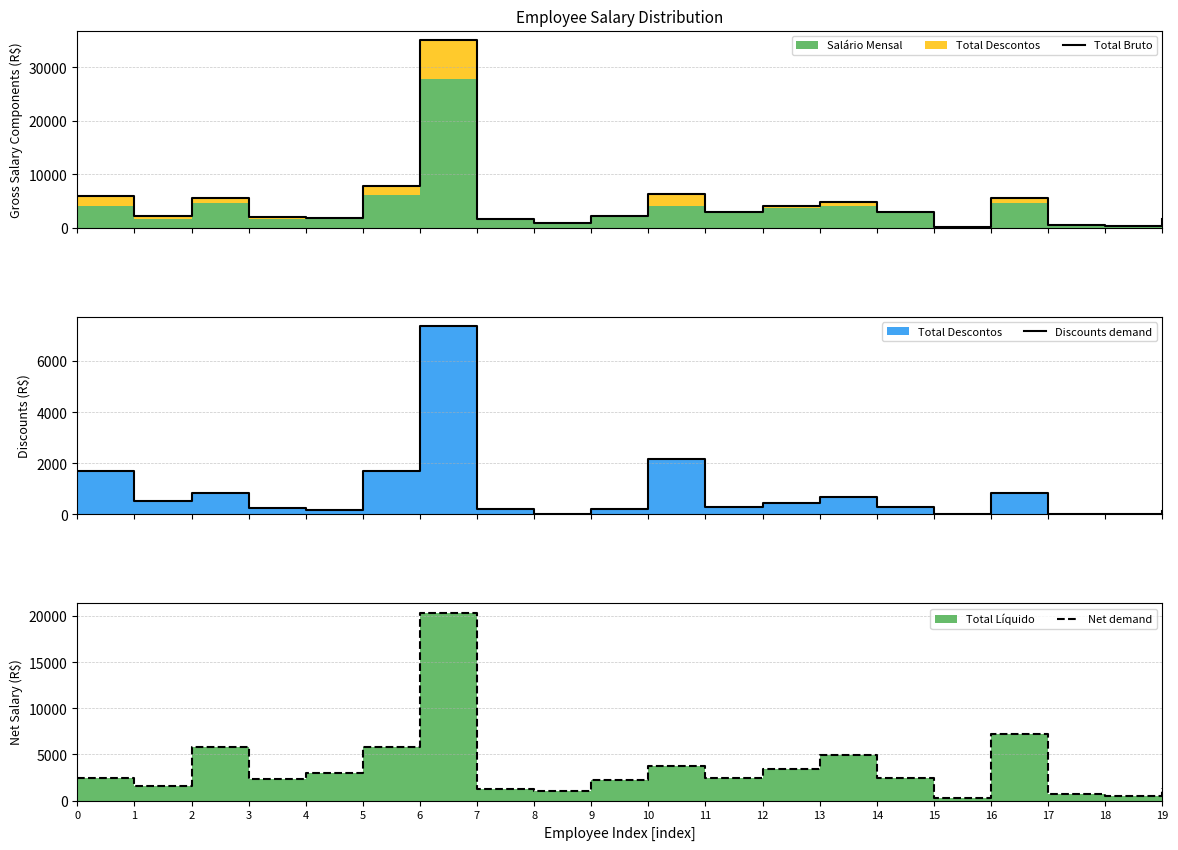

At which category is the sum across all series the highest?

6